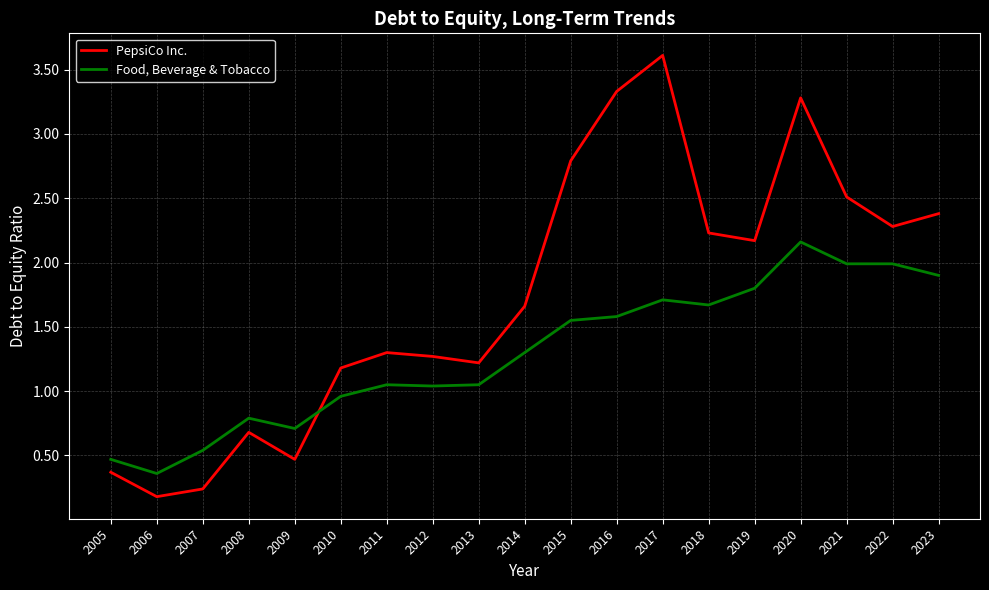

Which series changed the most between 2017 and 2022?

PepsiCo Inc.